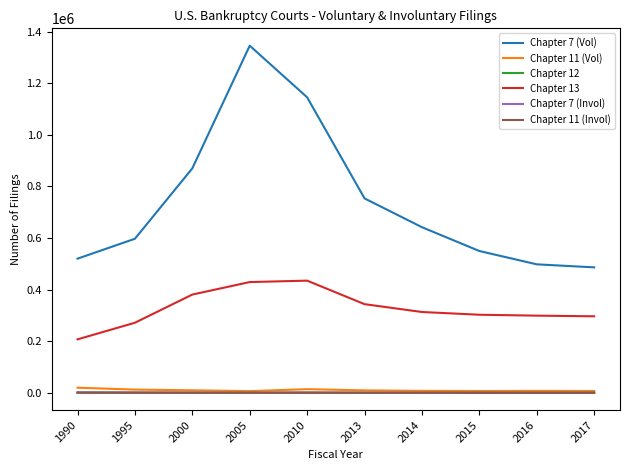

Which category has the lowest value in the Chapter 13 series?

1990